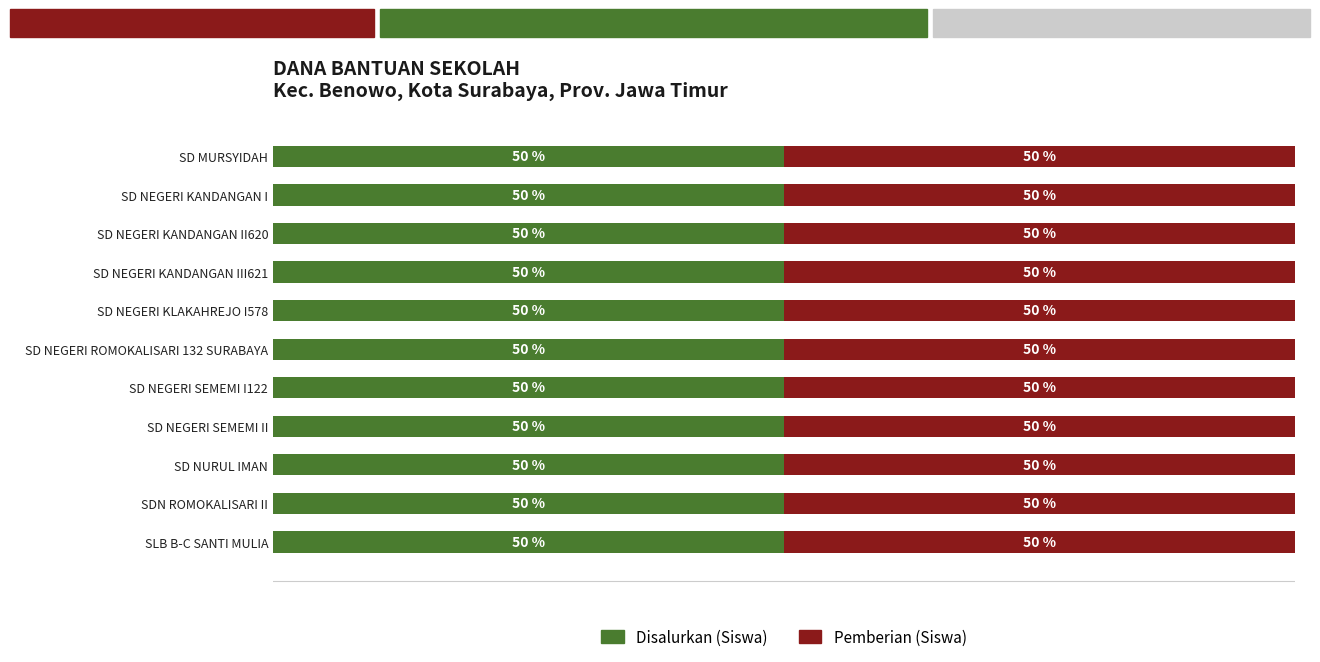

Rank the series by their maximum value, from lowest to highest.

Disalurkan (Siswa), Pemberian (Siswa)